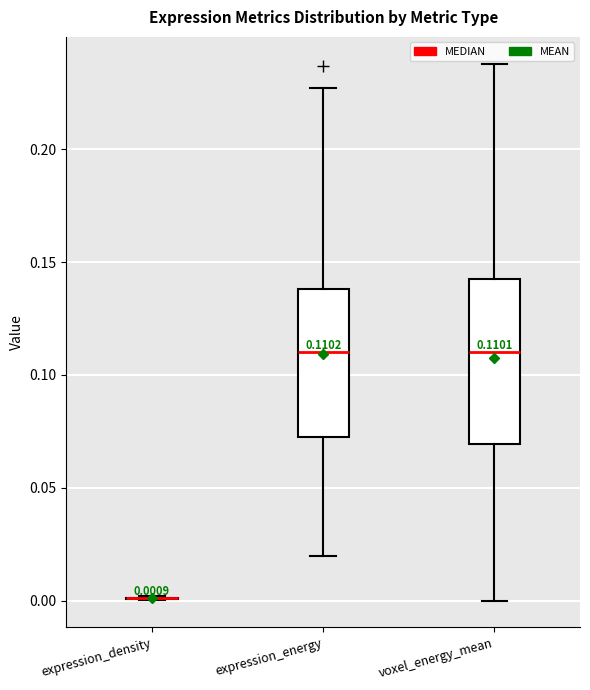

Comparing the boxes themselves (not the whiskers), which one is the tallest?

voxel_energy_mean